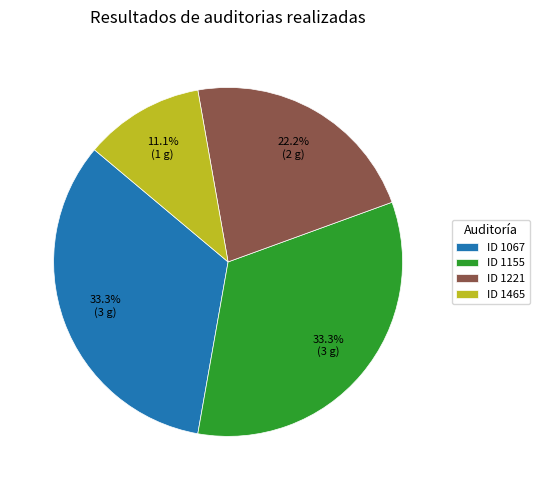

To the nearest percent, what is the average slice percentage?

25%